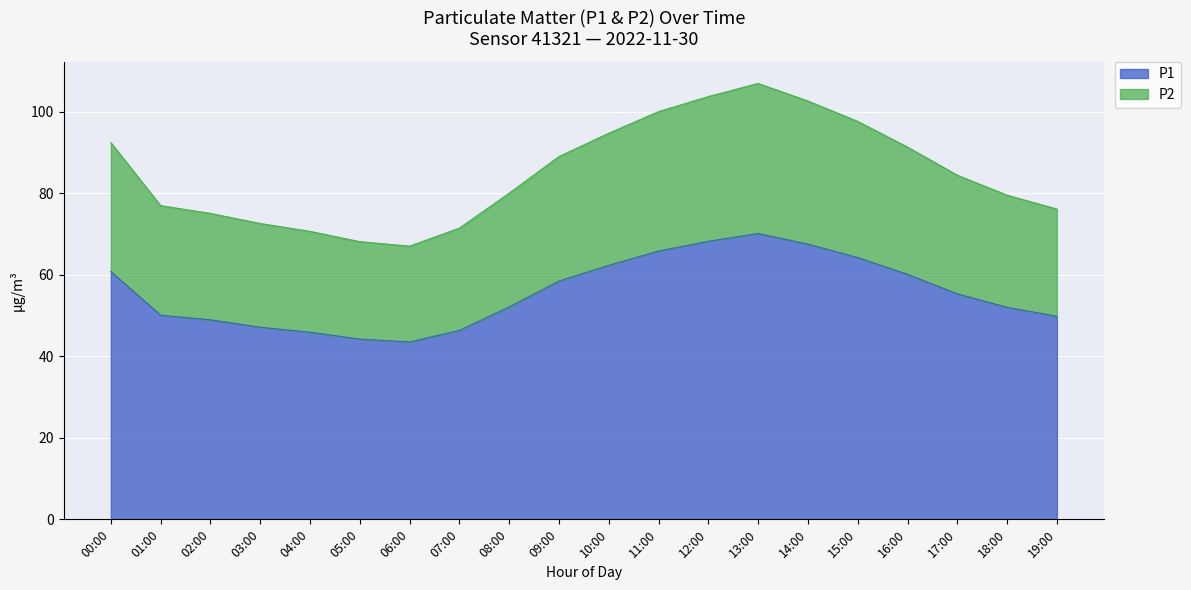

Does the chart display data point markers on the line(s)?

No